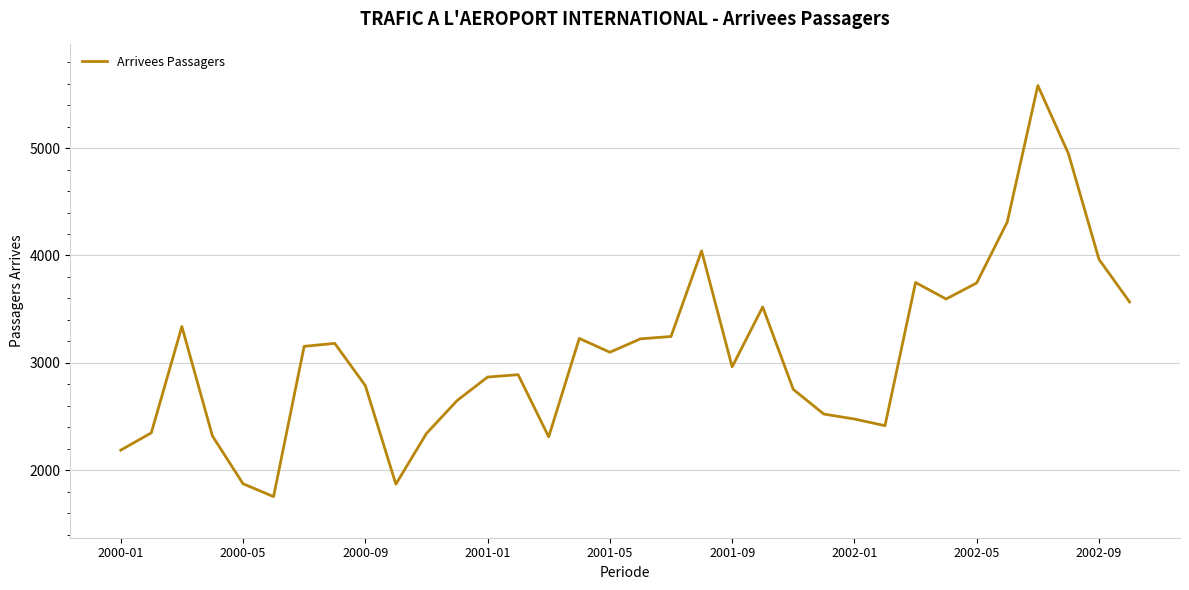

What is the minimum value shown in the chart?

1753